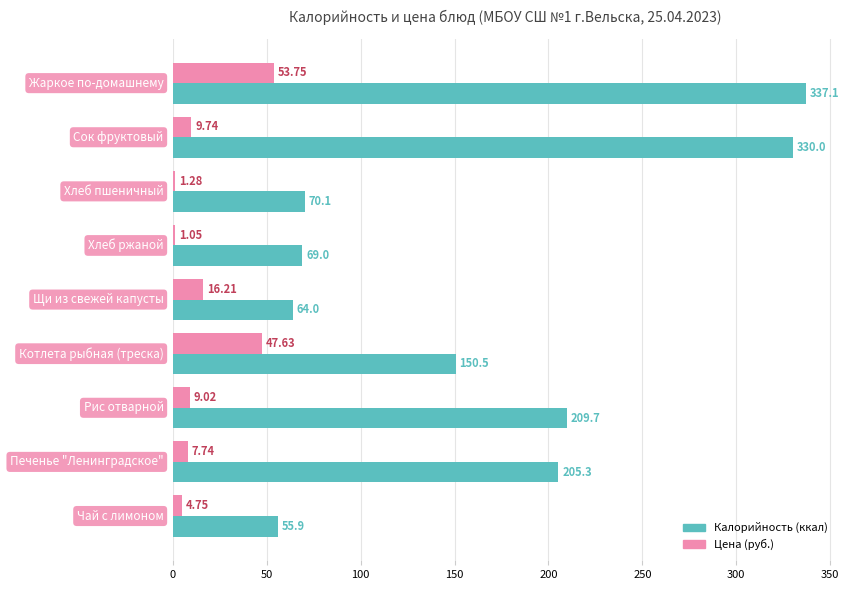

How many distinct data groups are displayed?

2